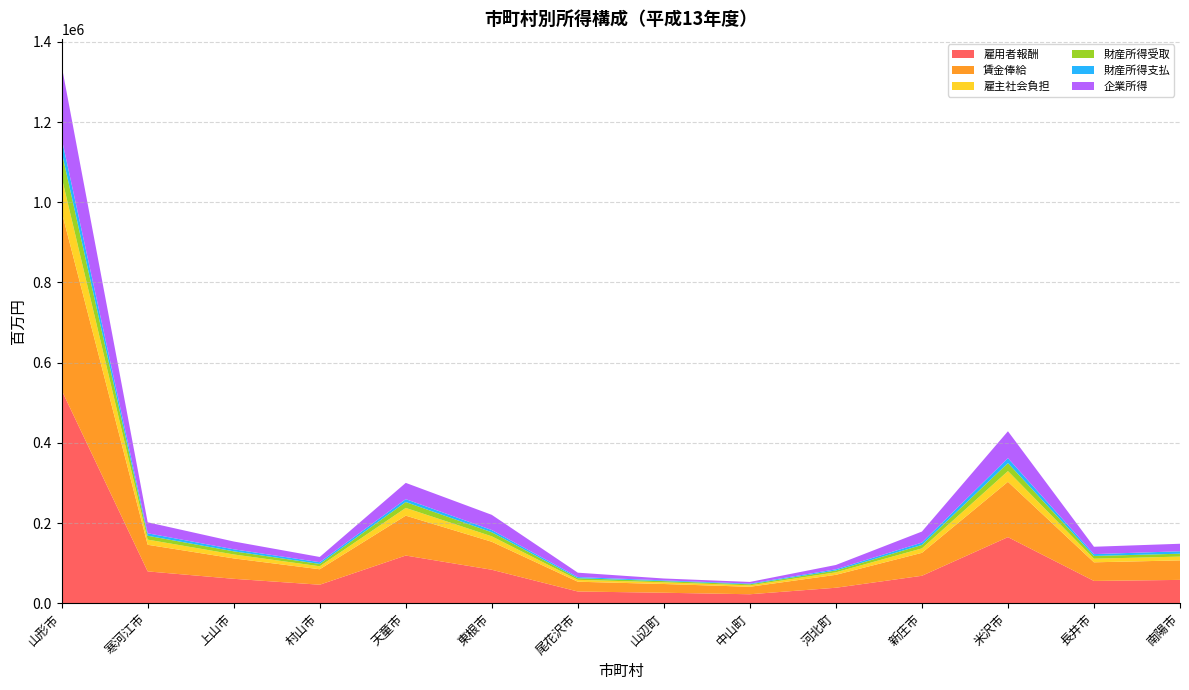

Reading left to right, list all the values displayed in this chart.

雇用者報酬: 山形市=531318	寒河江市=79279	上山市=60780	村山市=46047	天童市=118811	東根市=83374	尾花沢市=29121	山辺町=26026	中山町=22261	河北町=38490	新庄市=68342	米沢市=164752	長井市=55467	南陽市=58091
賃金俸給: 山形市=445086	寒河江市=66412	上山市=50915	村山市=38573	天童市=99528	東根市=69842	尾花沢市=24395	山辺町=21802	中山町=18648	河北町=32243	新庄市=57250	米沢市=138013	長井市=46465	南陽市=48663
雇主社会負担: 山形市=86232	寒河江市=12867	上山市=9865	村山市=7474	天童市=19283	東根市=13532	尾花沢市=4726	山辺町=4224	中山町=3613	河北町=6247	新庄市=11092	米沢市=26739	長井市=9002	南陽市=9428
財産所得受取: 山形市=63215	寒河江市=9635	上山市=7815	村山市=5772	天童市=14722	東根市=10109	尾花沢市=3957	山辺町=3022	中山町=2580	河北町=4528	新庄市=8580	米沢市=19963	長井市=6863	南陽市=7224
財産所得支払: 山形市=33552	寒河江市=6178	上山市=5064	村山市=4320	天童市=7154	東根市=5601	尾花沢市=2921	山辺町=1820	中山町=1657	河北町=3006	新庄市=5845	米沢市=12366	長井市=4596	南陽市=6035
企業所得: 山形市=181259	寒河江市=27438	上山市=19442	村山市=13098	天童市=40608	東根市=37917	尾花沢市=10958	山辺町=4662	中山町=4224	河北町=10791	新庄市=27551	米沢市=67059	長井市=18371	南陽市=18791